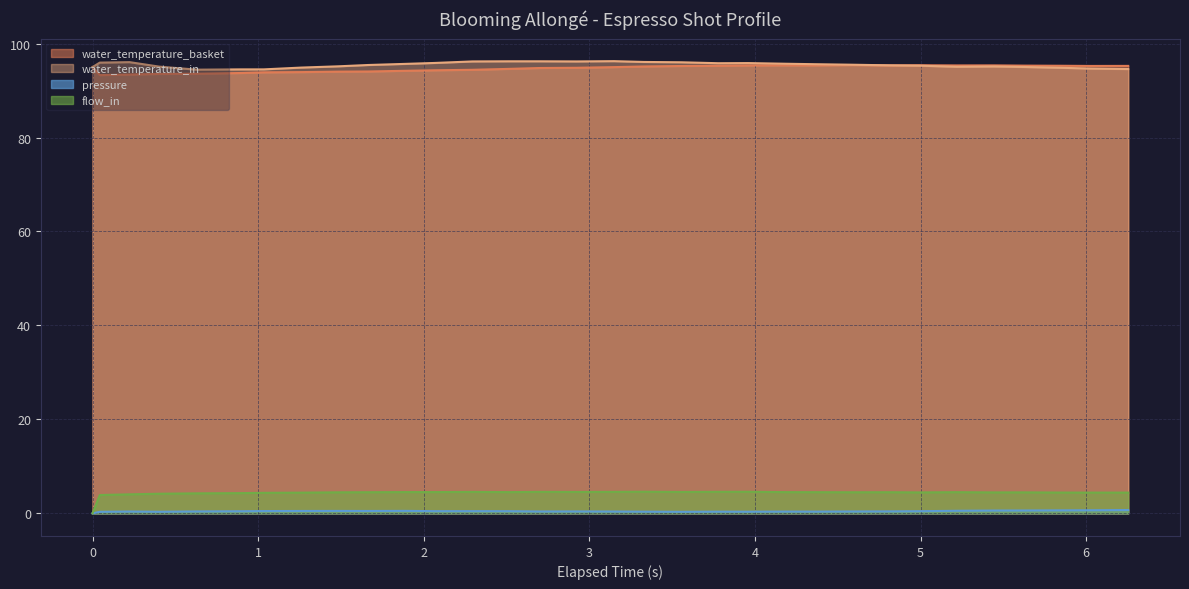

Which has a higher value, 4.589 or 3.959?

4.589